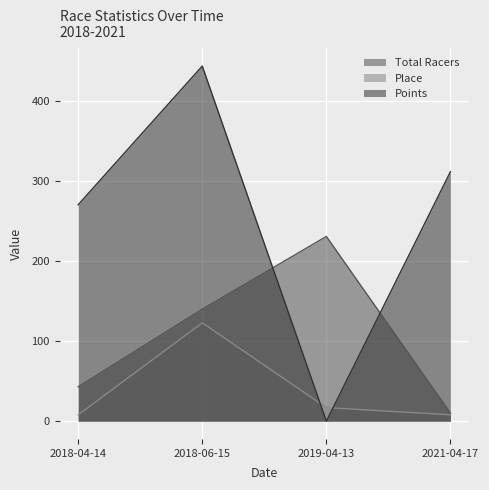

The value of Points at 2018-04-14 is 270.6. True or false?

True